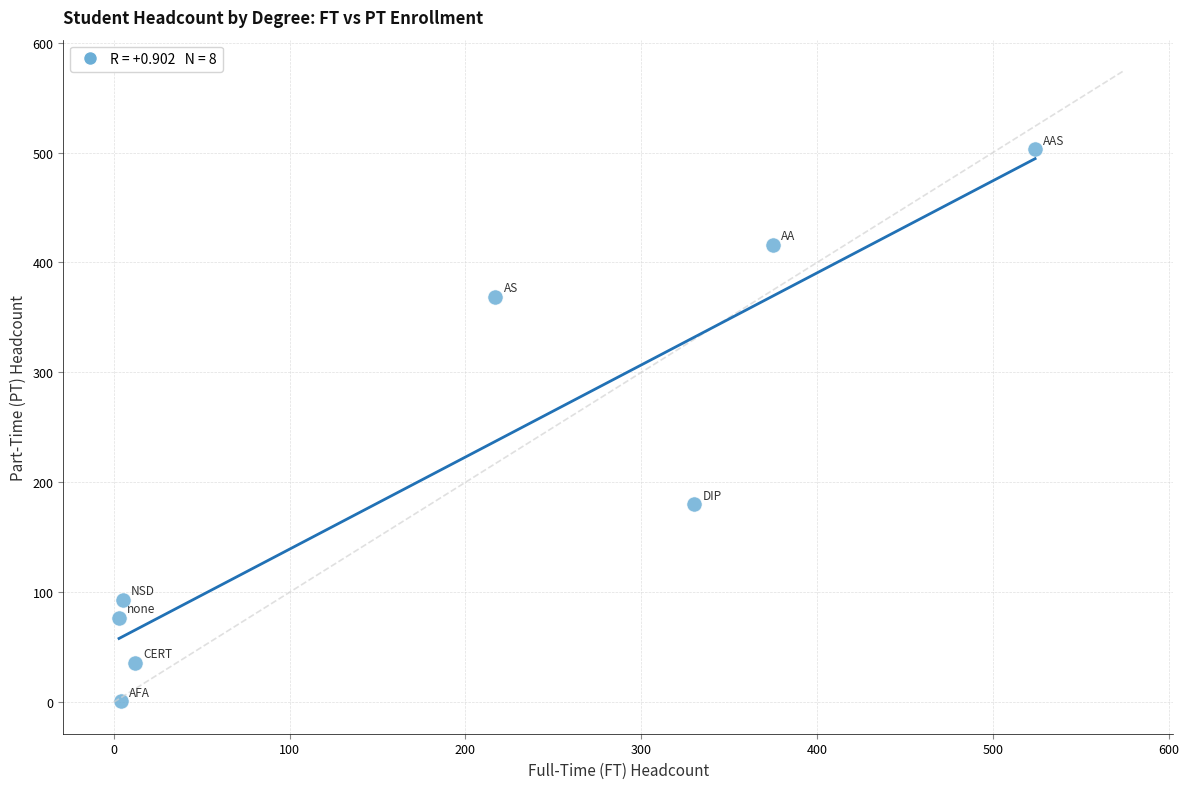

What Y value in the scatter plot is closest to 252?

180